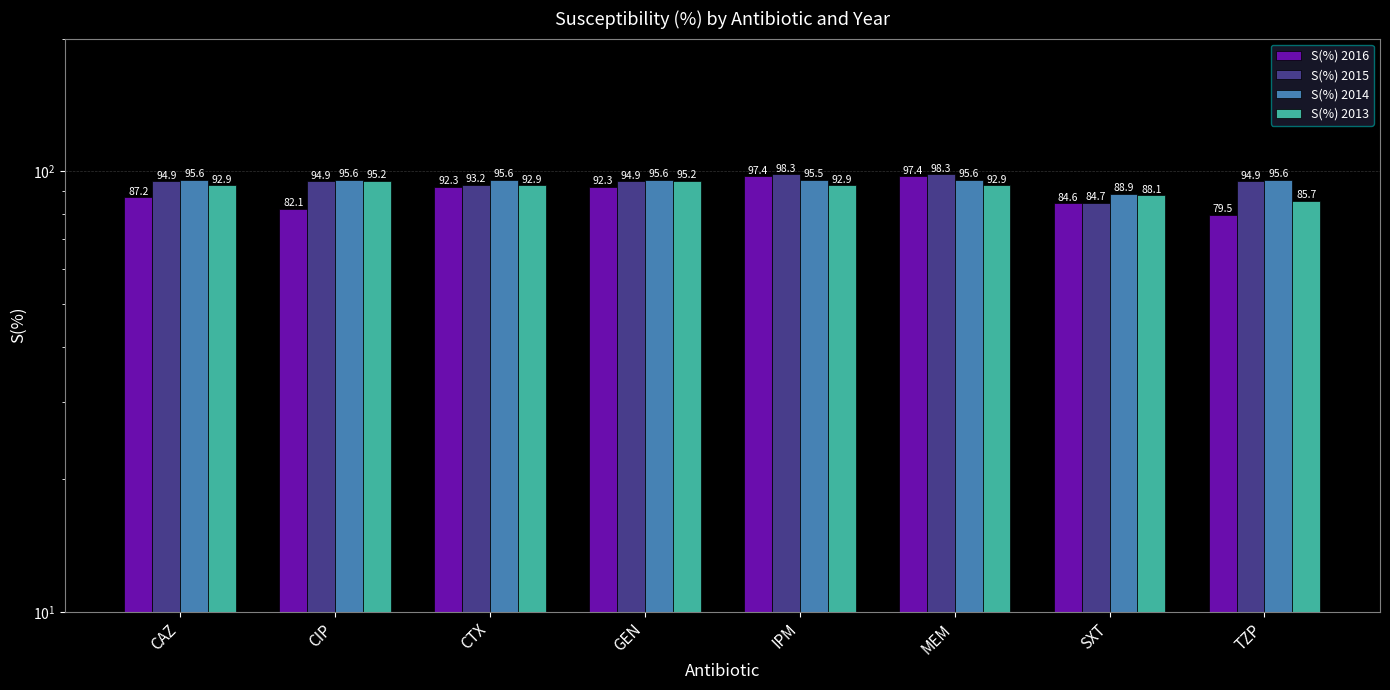

What are all the series names shown in the legend?

S(%) 2016, S(%) 2015, S(%) 2014, S(%) 2013